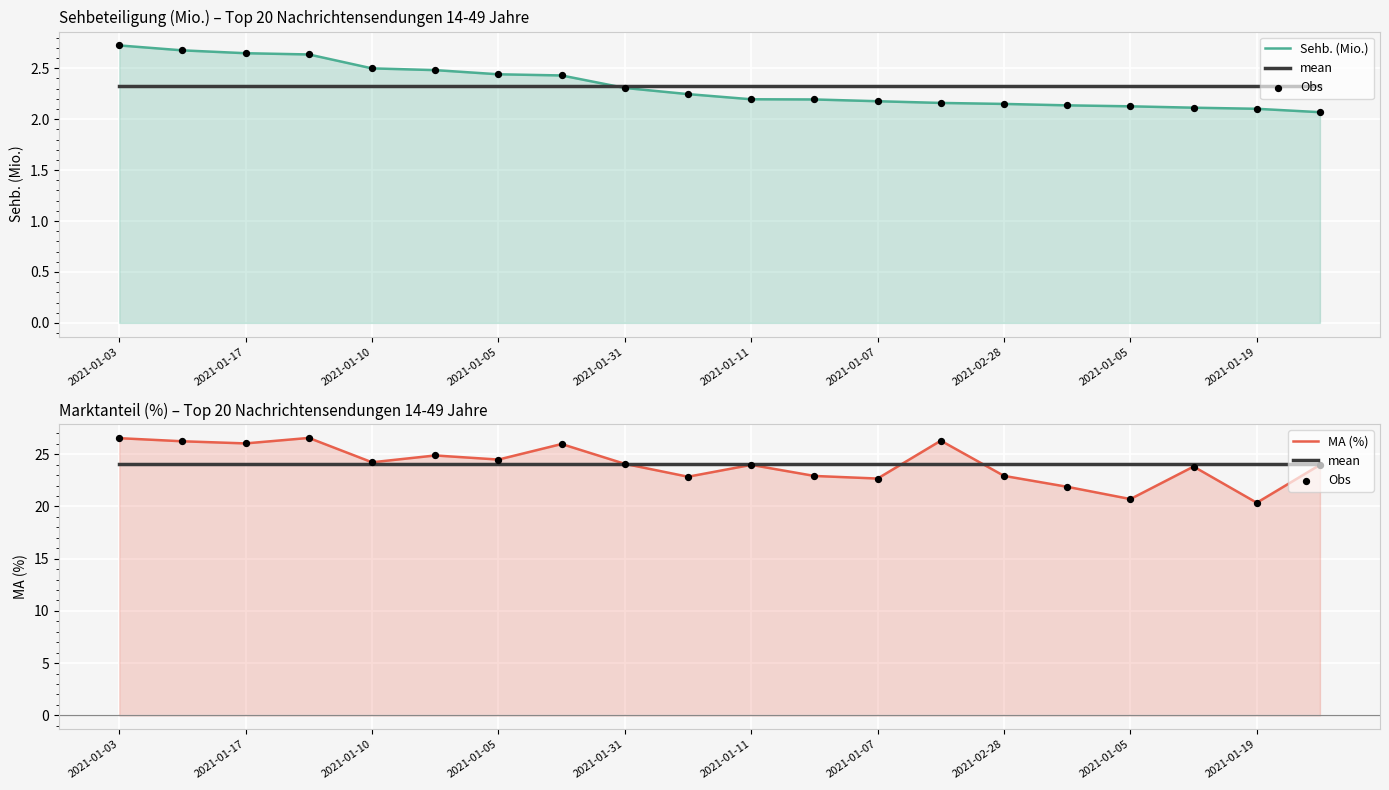

Which series has the largest total across all categories?

mean